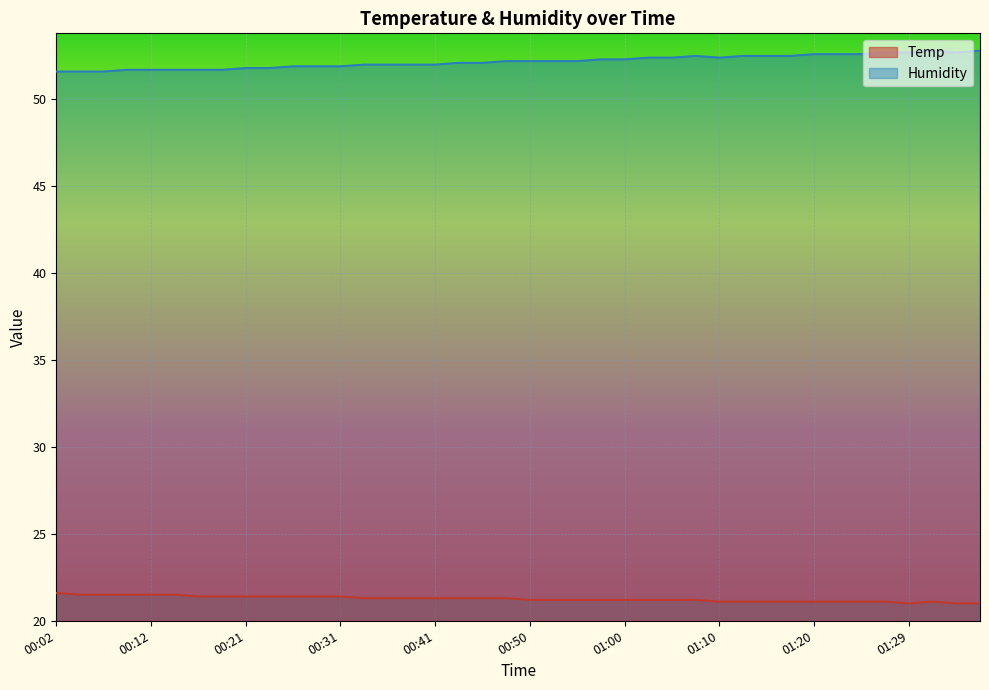

Reading left to right, what are all the values shown in this chart?

Temp: 21.6	21.5	21.5	21.5	21.5	21.5	21.4	21.4	21.4	21.4	21.4	21.4	21.4	21.3	21.3	21.3	21.3	21.3	21.3	21.3	21.2	21.2	21.2	21.2	21.2	21.2	21.2	21.2	21.1	21.1	21.1	21.1	21.1	21.1	21.1	21.1	21.0	21.1	21.0	21.0
Humidity: 51.6	51.6	51.6	51.7	51.7	51.7	51.7	51.7	51.8	51.8	51.9	51.9	51.9	52.0	52.0	52.0	52.0	52.1	52.1	52.2	52.2	52.2	52.2	52.3	52.3	52.4	52.4	52.5	52.4	52.5	52.5	52.5	52.6	52.6	52.6	52.7	52.7	52.8	52.7	52.8